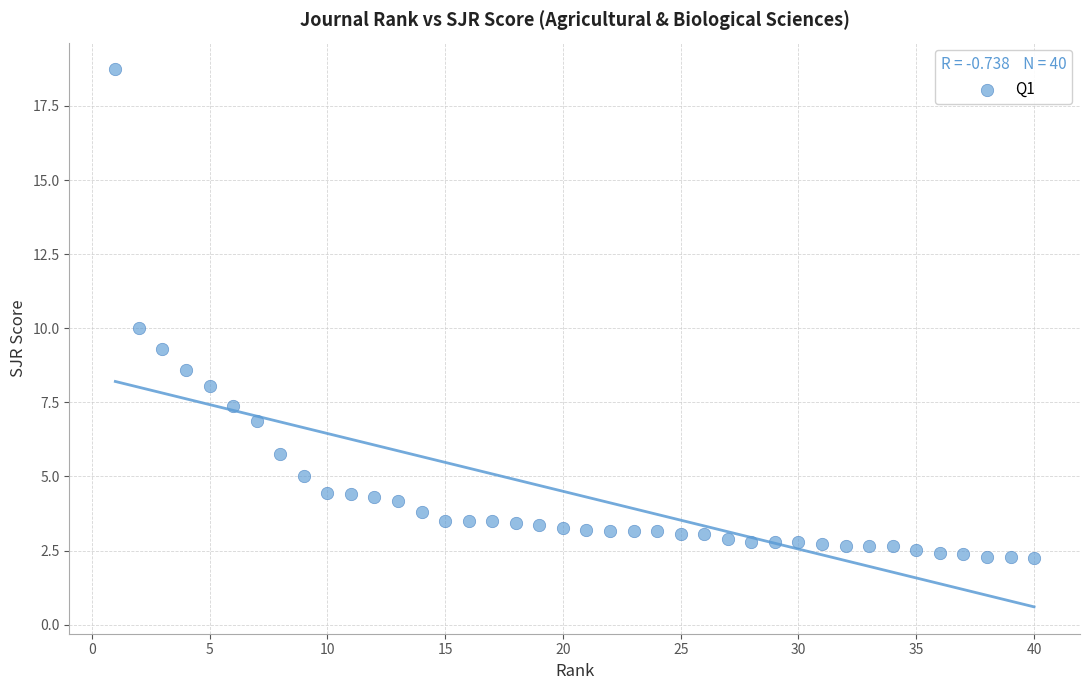

What is the range of Y values (max minus min)?

16.5